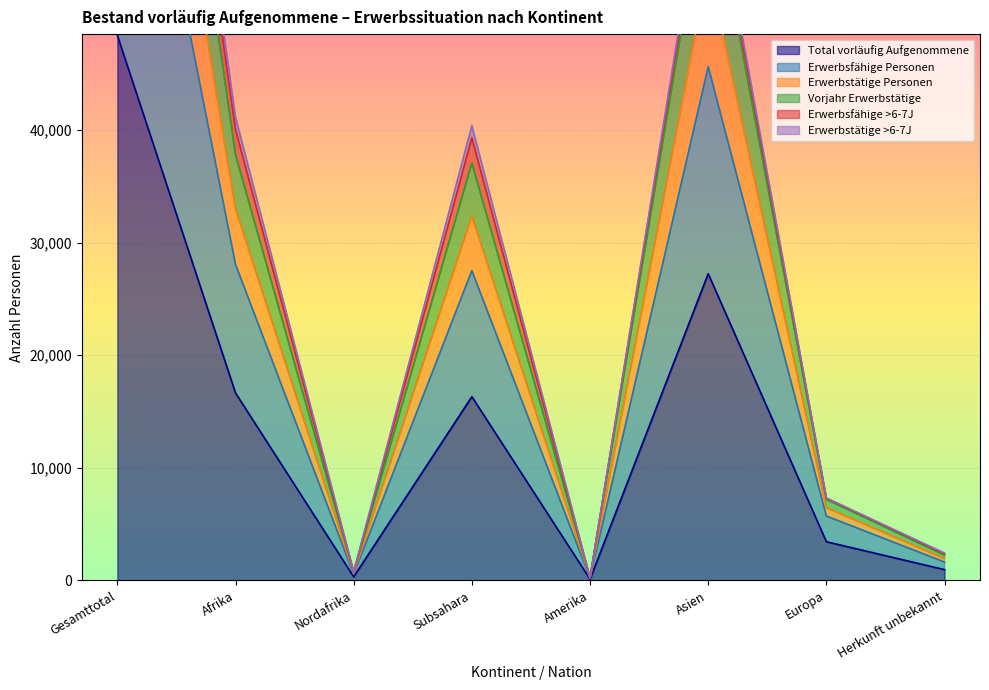

The Erwerbstätige Personen series shows 249 at Amerika. True or false?

True